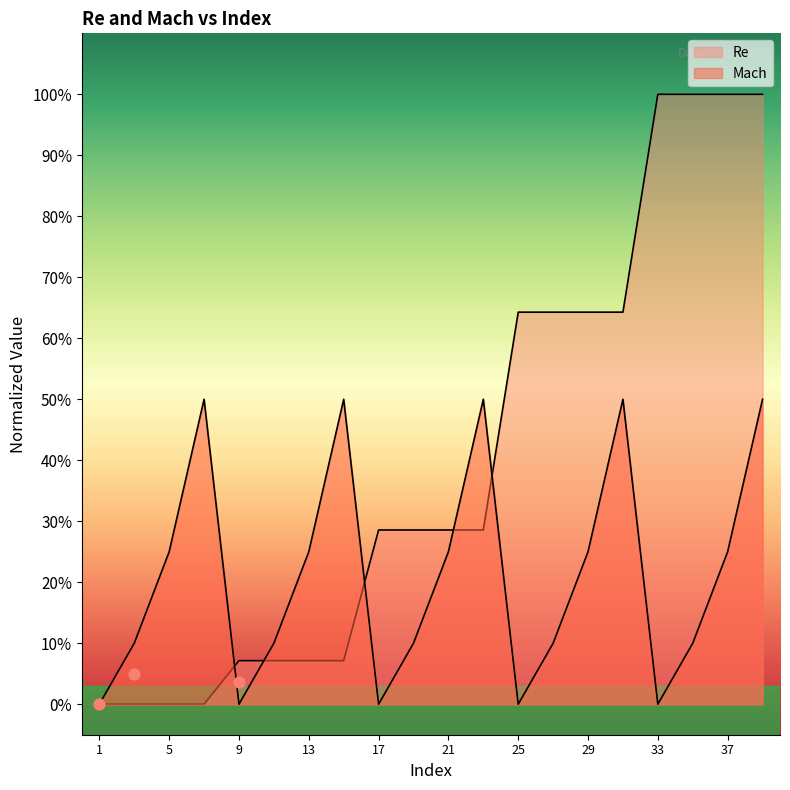

What are all the series names shown in the legend?

Re, Mach